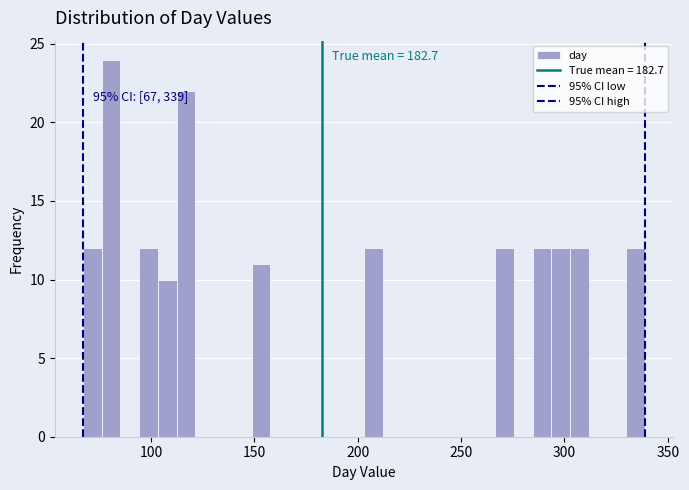

Read against the x-axis, roughly where is the centre of the tallest bar?

80